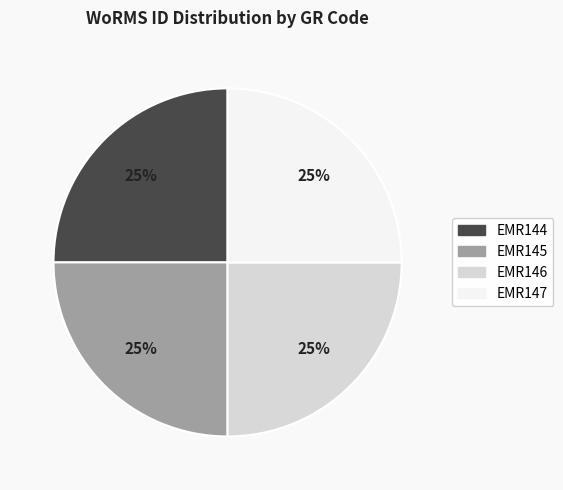

How many slices are in this pie chart?

4